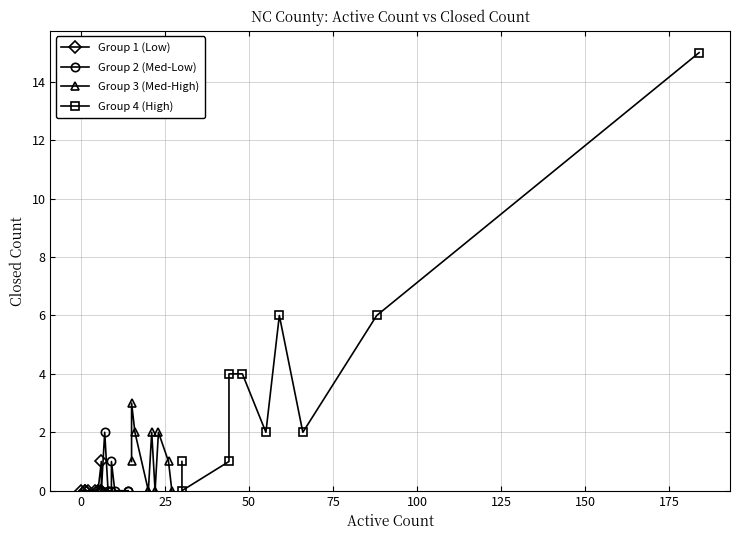

Which has a higher value, 175 or 0?

175